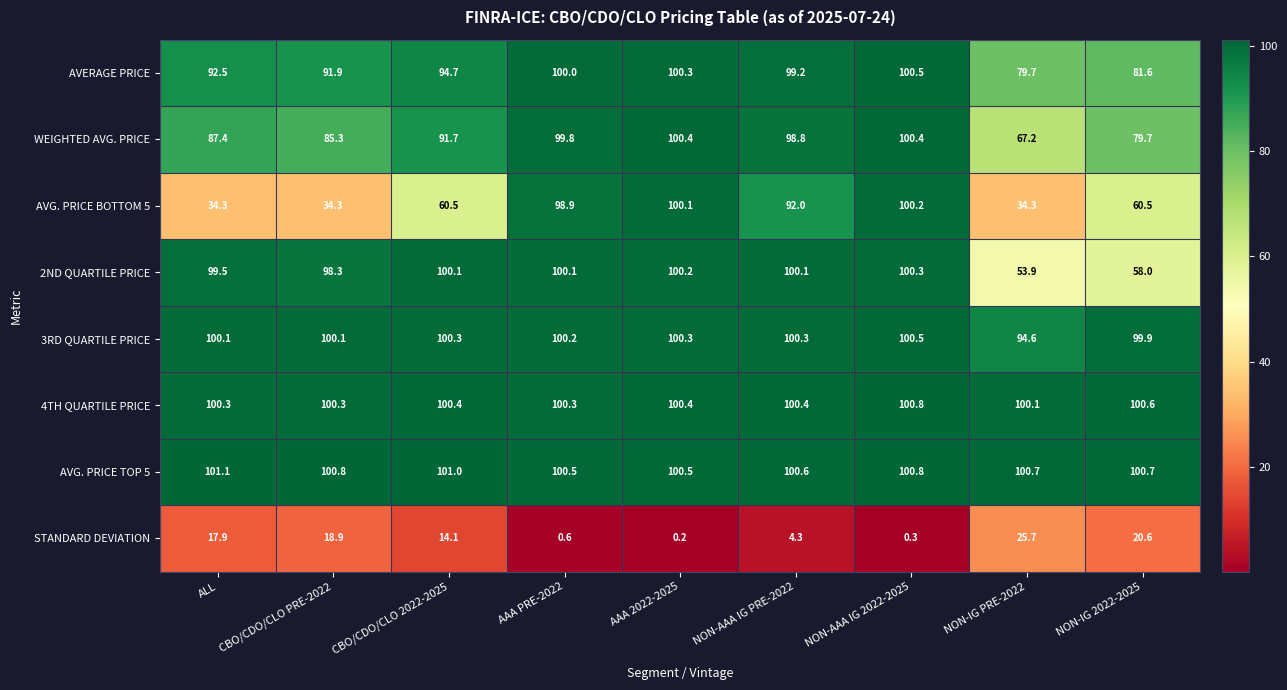

What is the highest value of the AVG. PRICE BOTTOM 5 series?

100.2